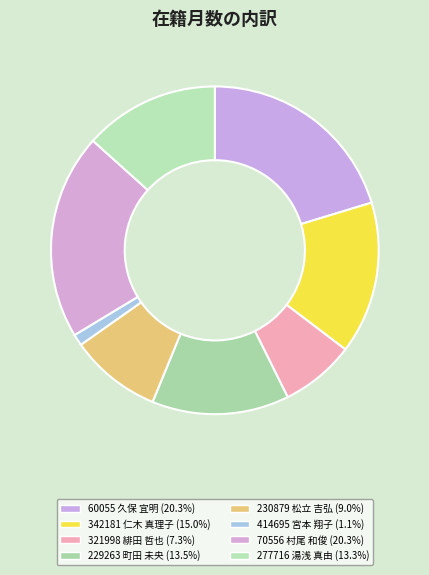

How many slices are in this pie chart?

8